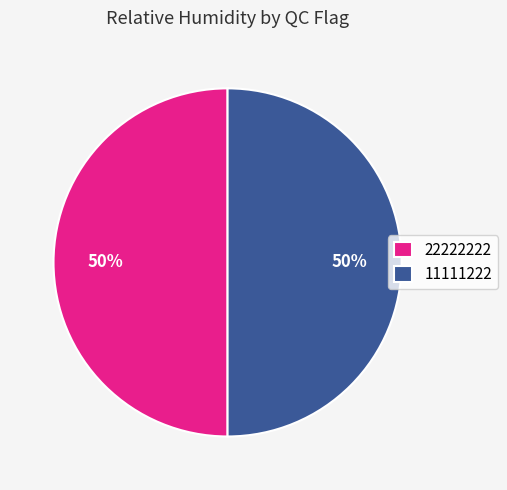

Approximately how many times larger is the value at 11111222 compared to 22222222?

1.0